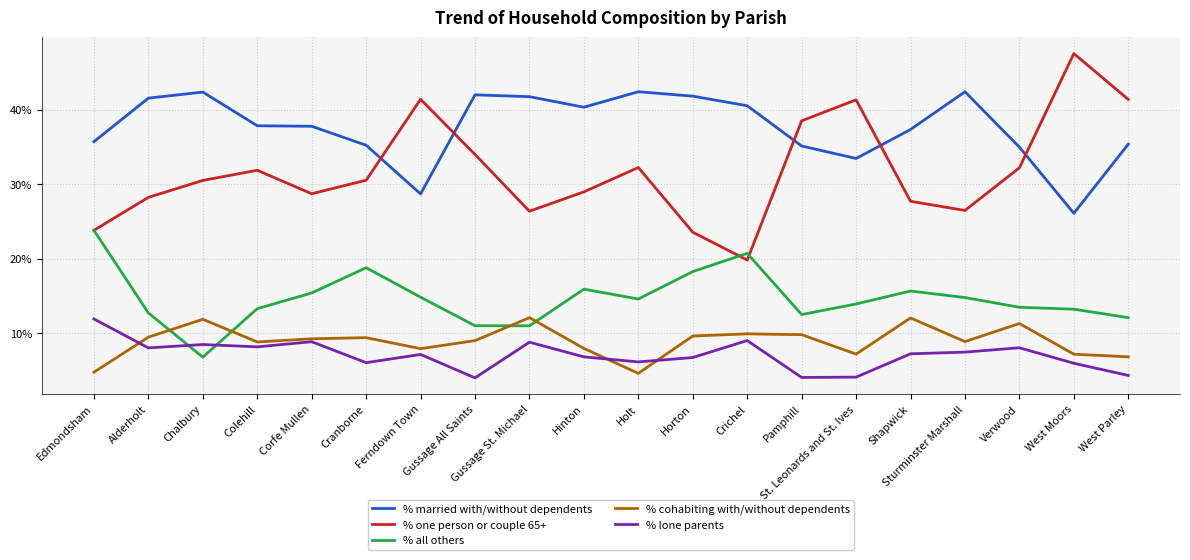

Rank the series at Horton from lowest to highest value.

% lone parents, % cohabiting with/without dependents, % all others, % one person or couple 65+, % married with/without dependents